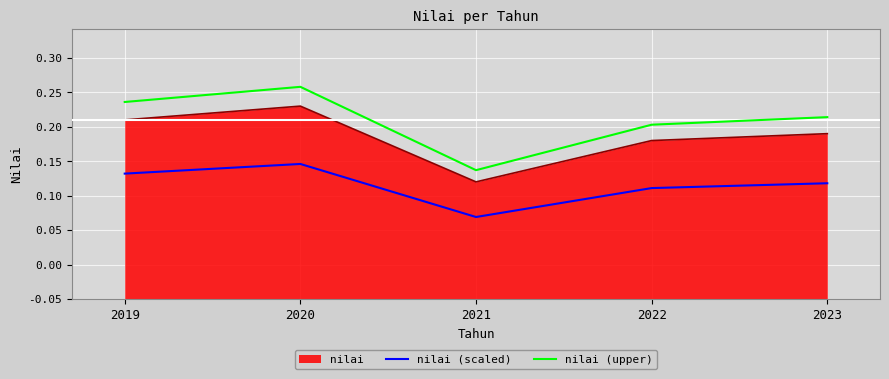

At which label is nilai (upper) closest to 0?

2021